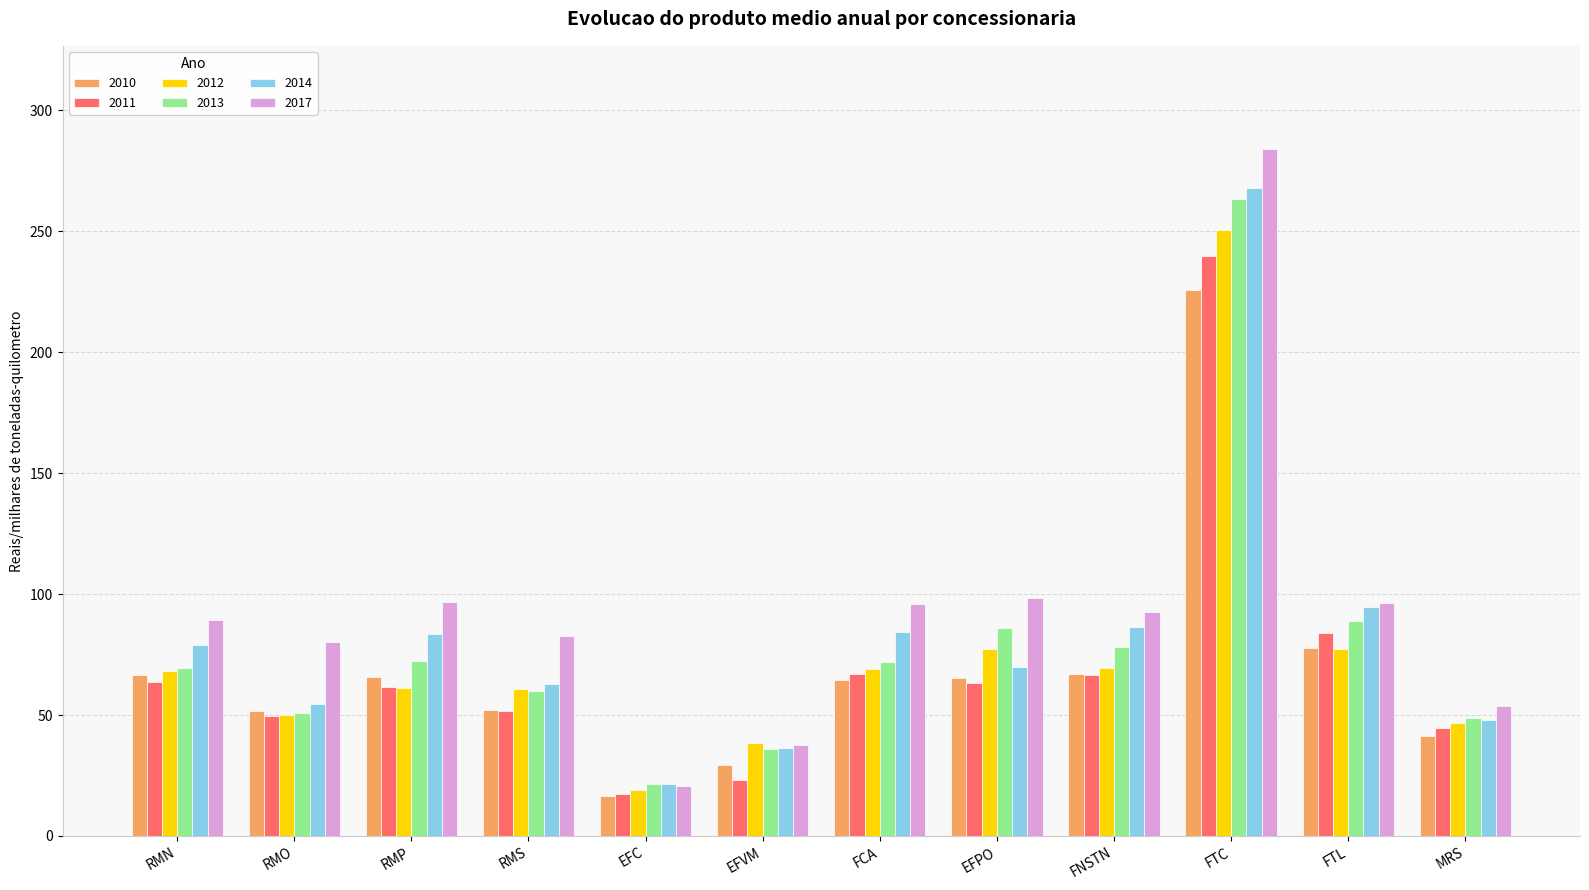

The 2017 series shows 128.0 at RMN. True or false?

False